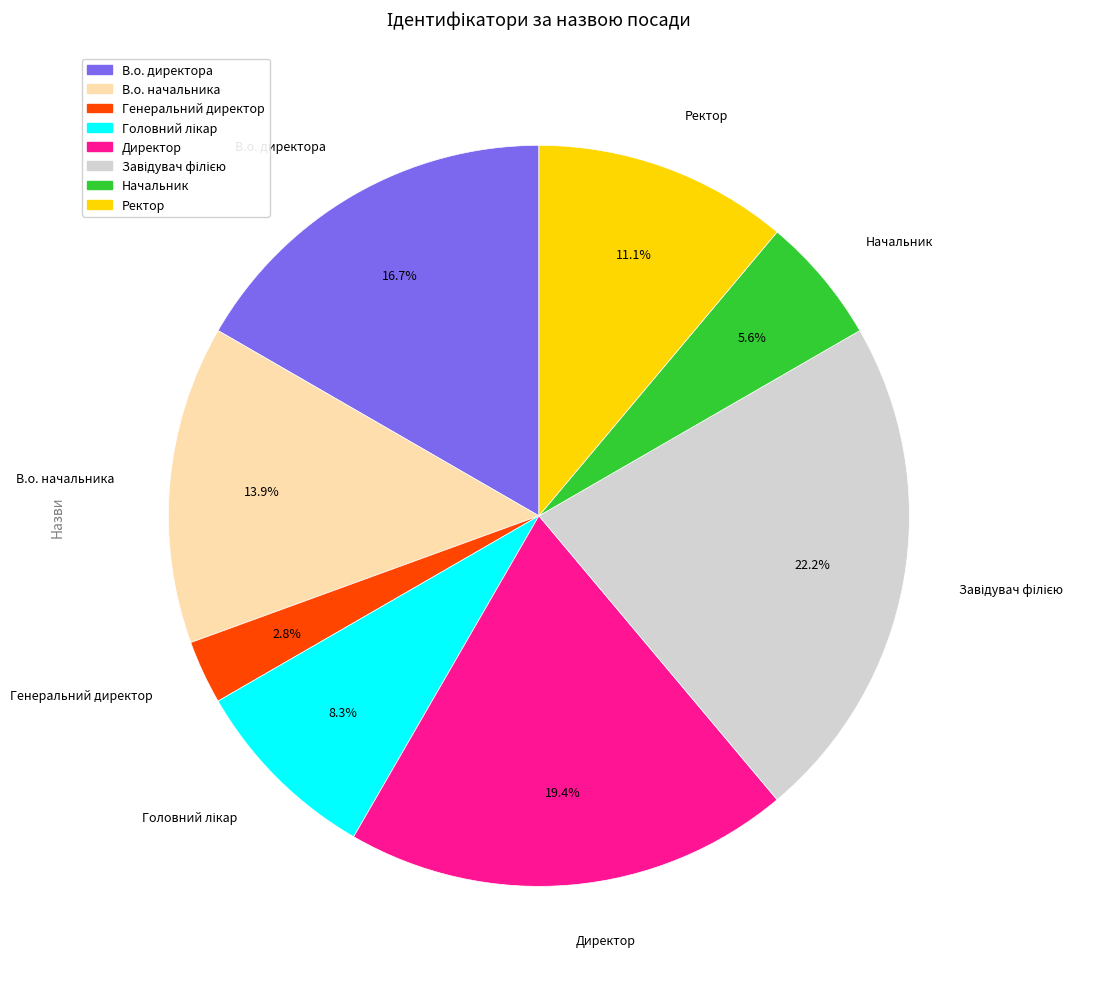

Approximately how many times larger is the value at В.о. начальника compared to Генеральний директор?

5.0